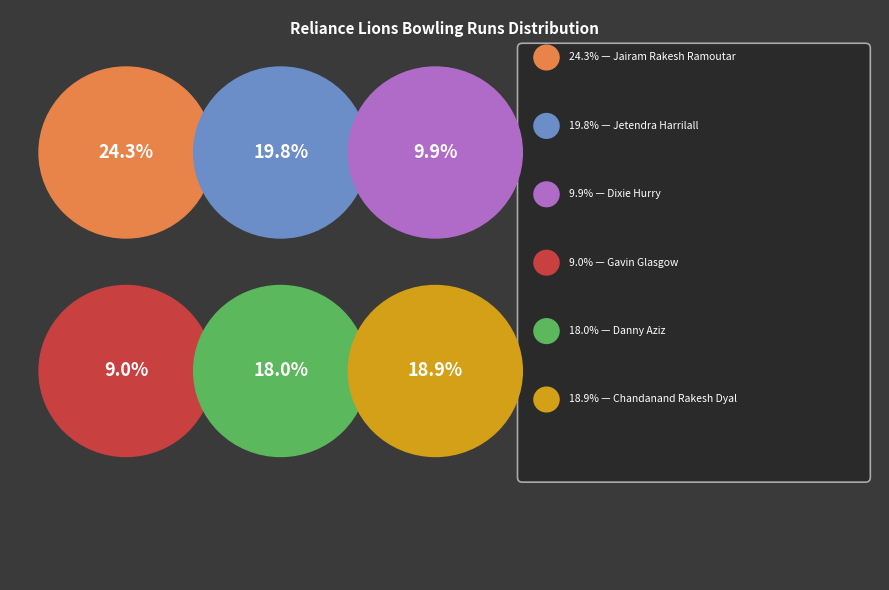

Which category has the smallest portion of the pie?

Gavin Glasgow